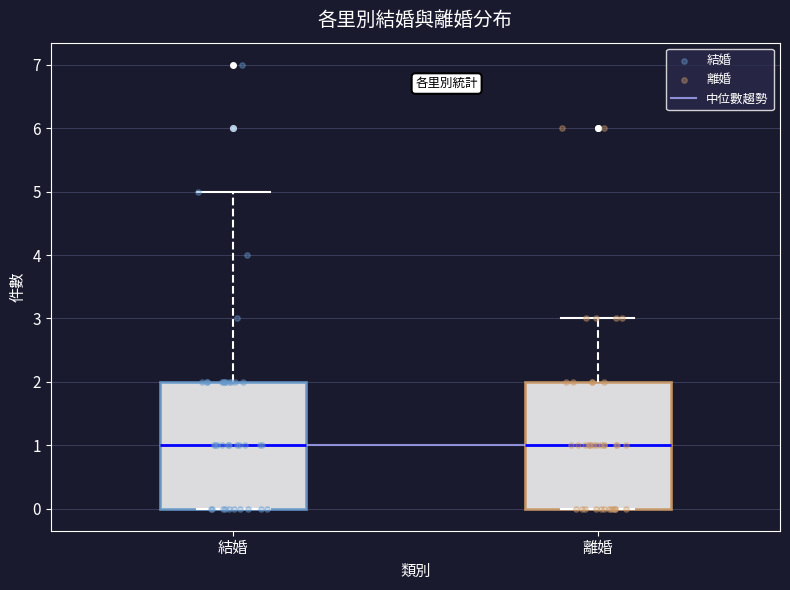

Where does the upper whisker of the box for 結婚 end on the y-axis? The values are not printed on the chart, so give them approximately, as read against the axis.

5